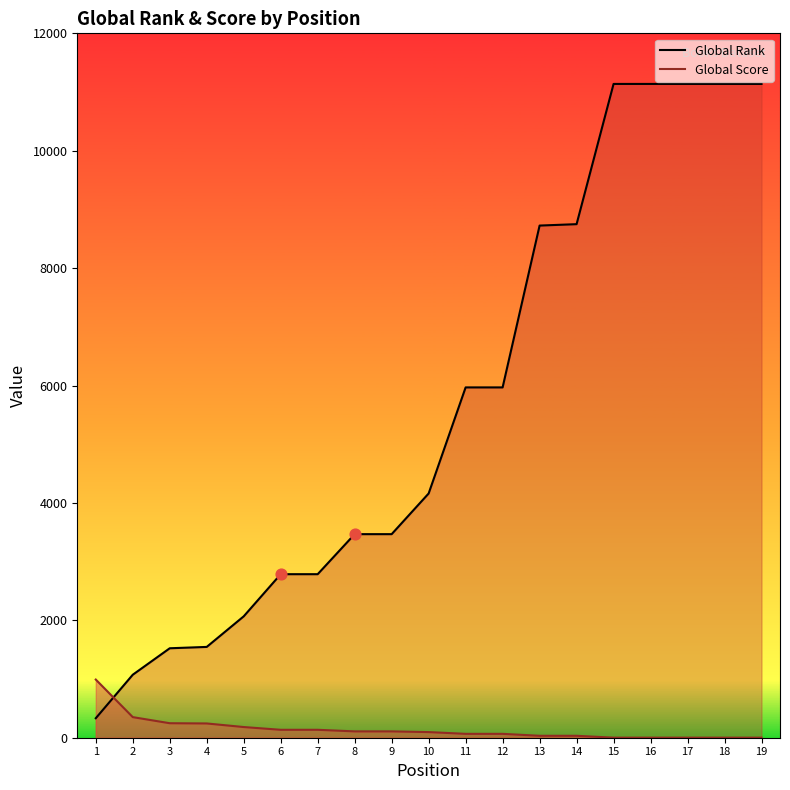

What is the total value across all series at 14?

8782